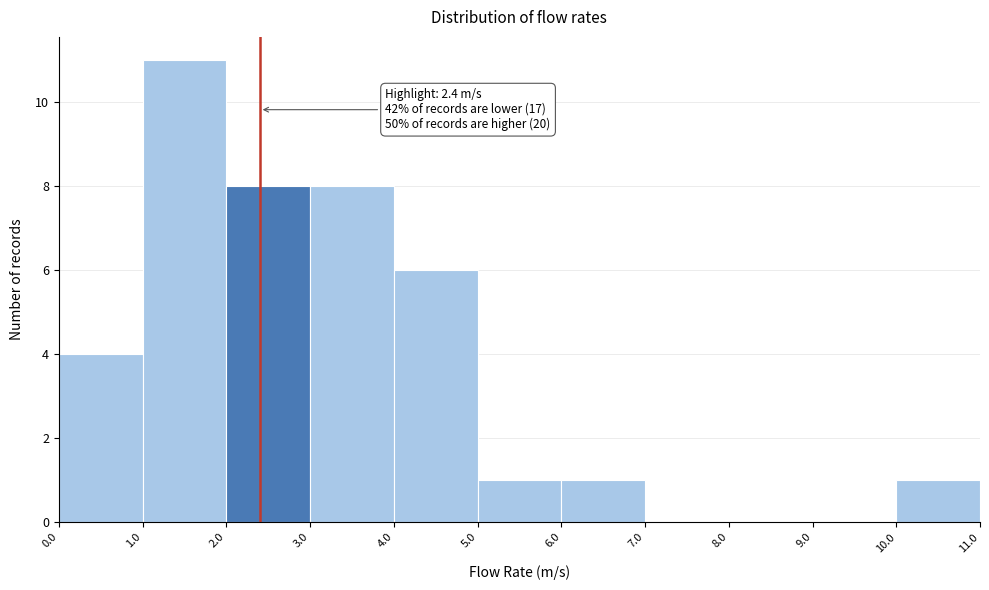

Which range on the x-axis has the tallest bar?

1.0 to 2.0